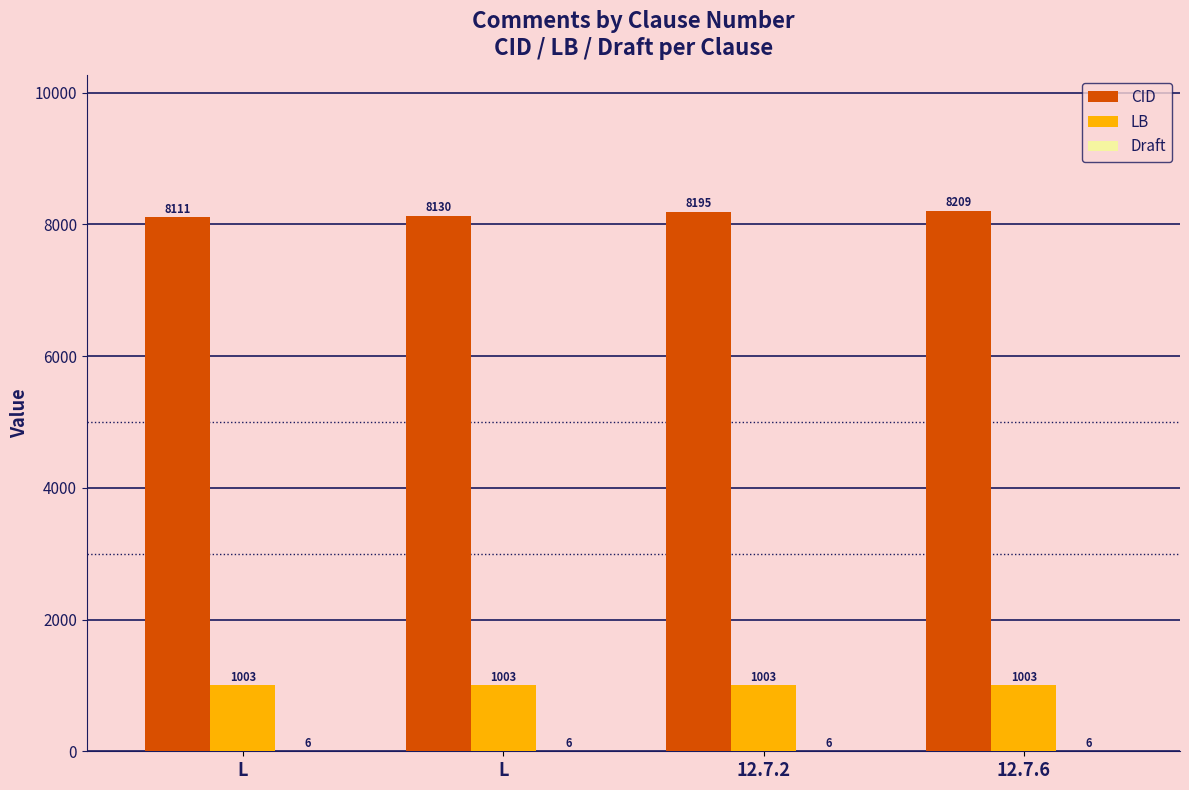

At which label is LB closest to 1003?

L